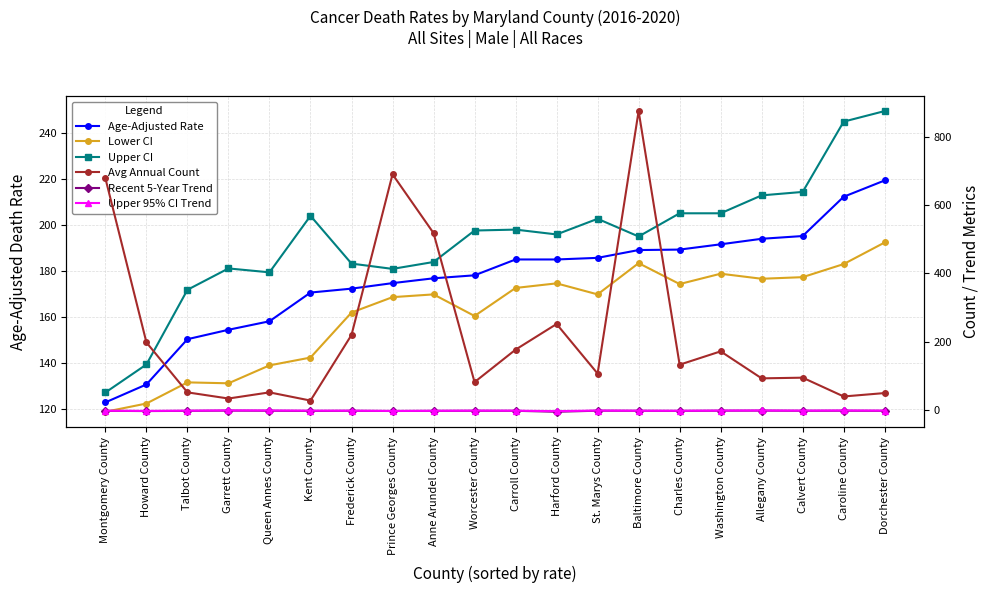

What is the label of the 17th point from the left?

Allegany County